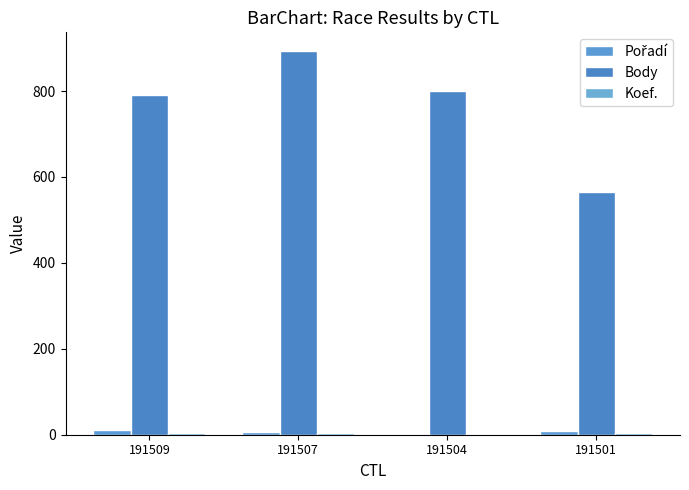

Rank the series by their maximum value, from lowest to highest.

Koef., Pořadí, Body